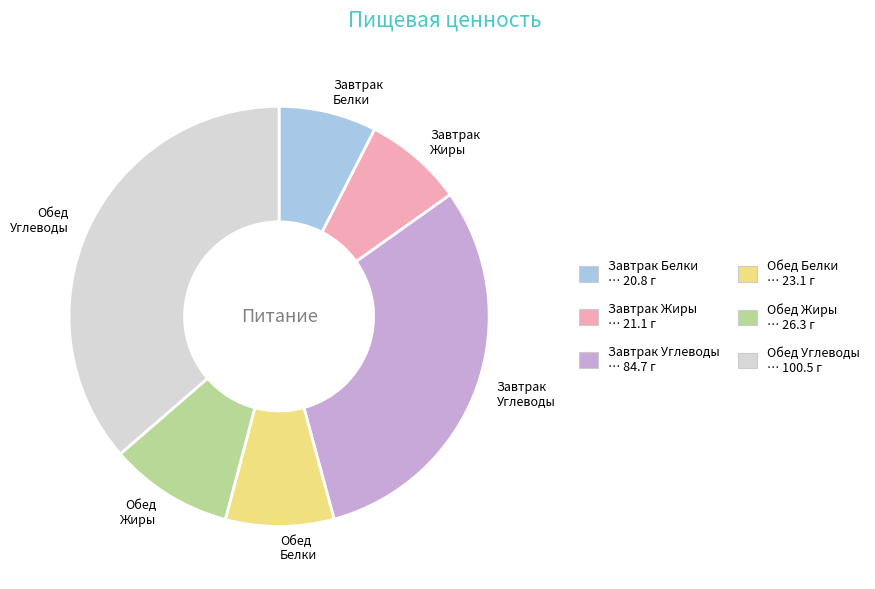

Is it true that Обед Белки is 8% of the pie?

True